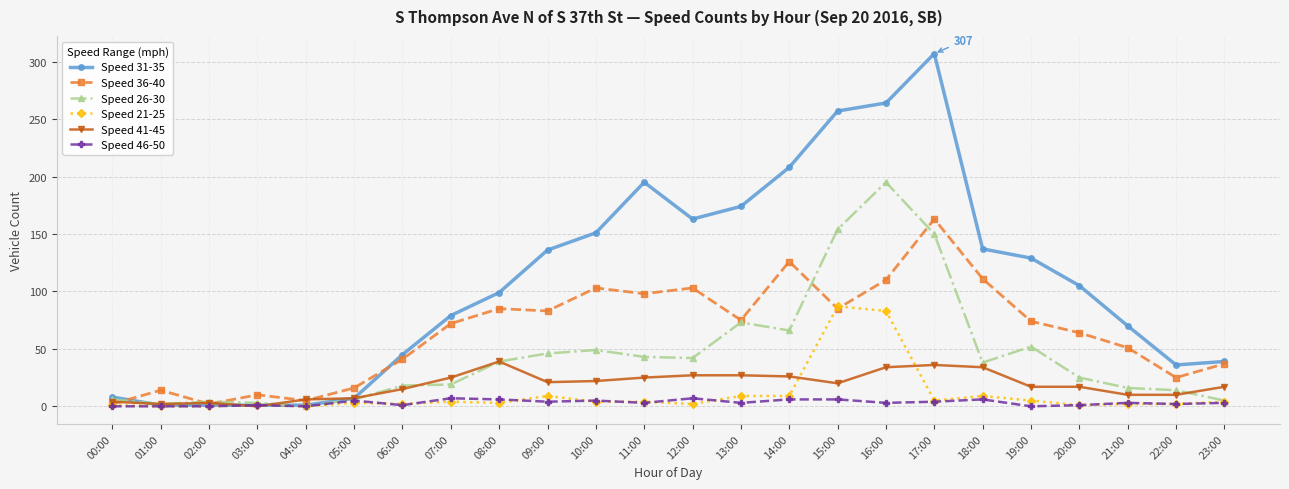

Rank the series by their maximum value, from lowest to highest.

Speed 46-50, Speed 41-45, Speed 21-25, Speed 36-40, Speed 26-30, Speed 31-35